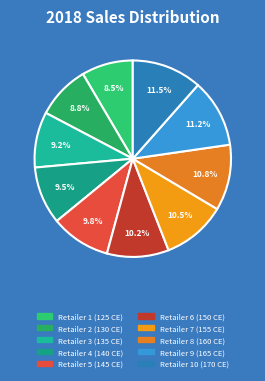

How many slices are in this pie chart?

10